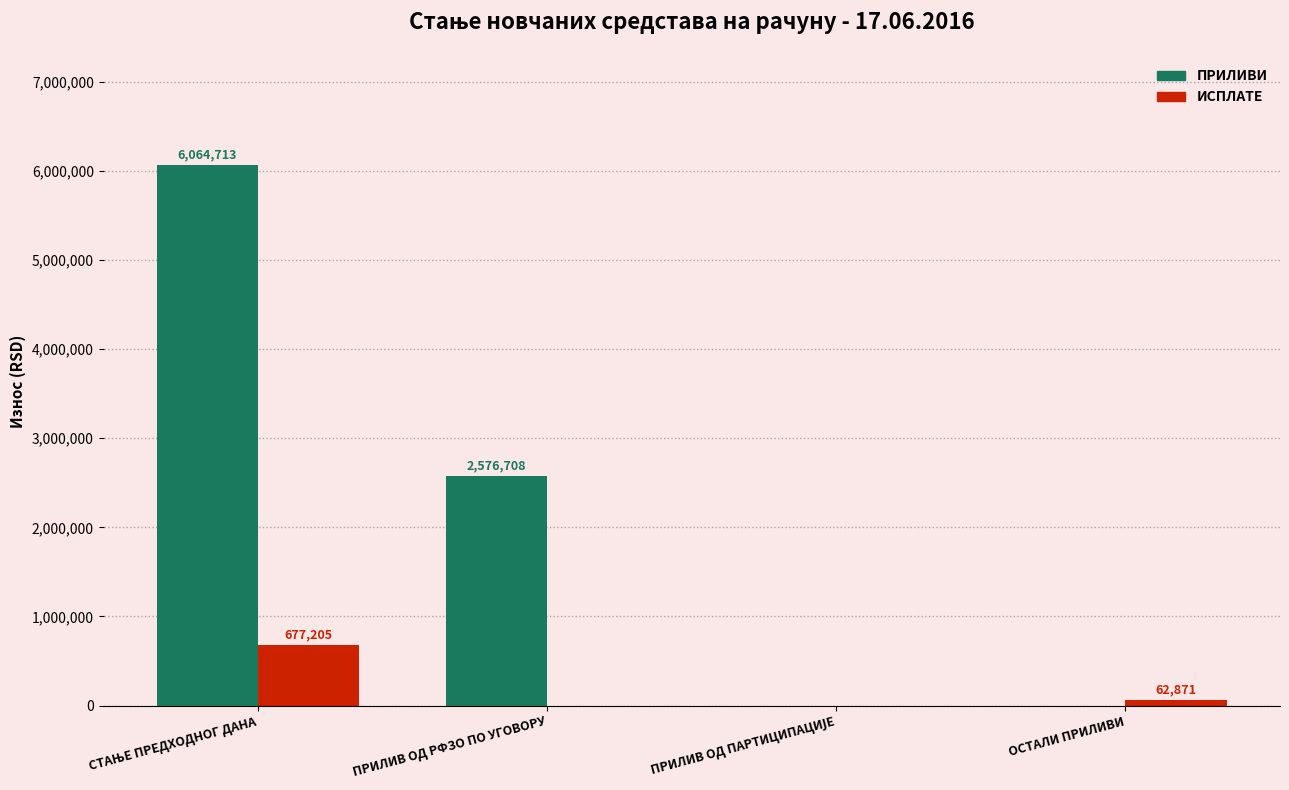

At which label is ПРИЛИВИ closest to 3032356?

ПРИЛИВ ОД РФЗО ПО УГОВОРУ